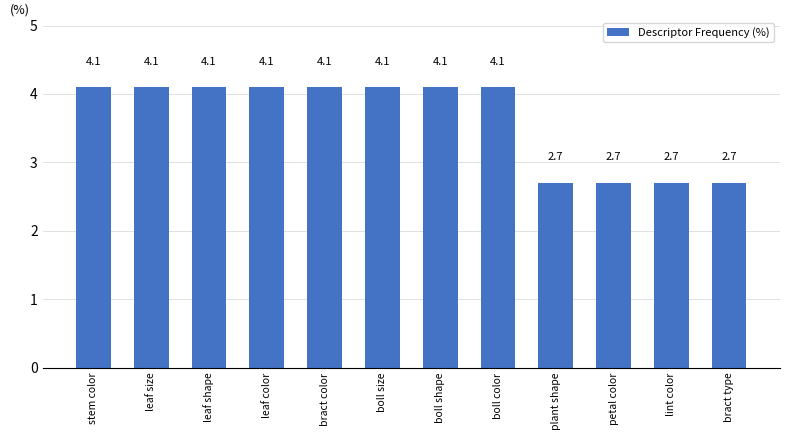

What is the sum of the values at stem color and petal color?

6.8